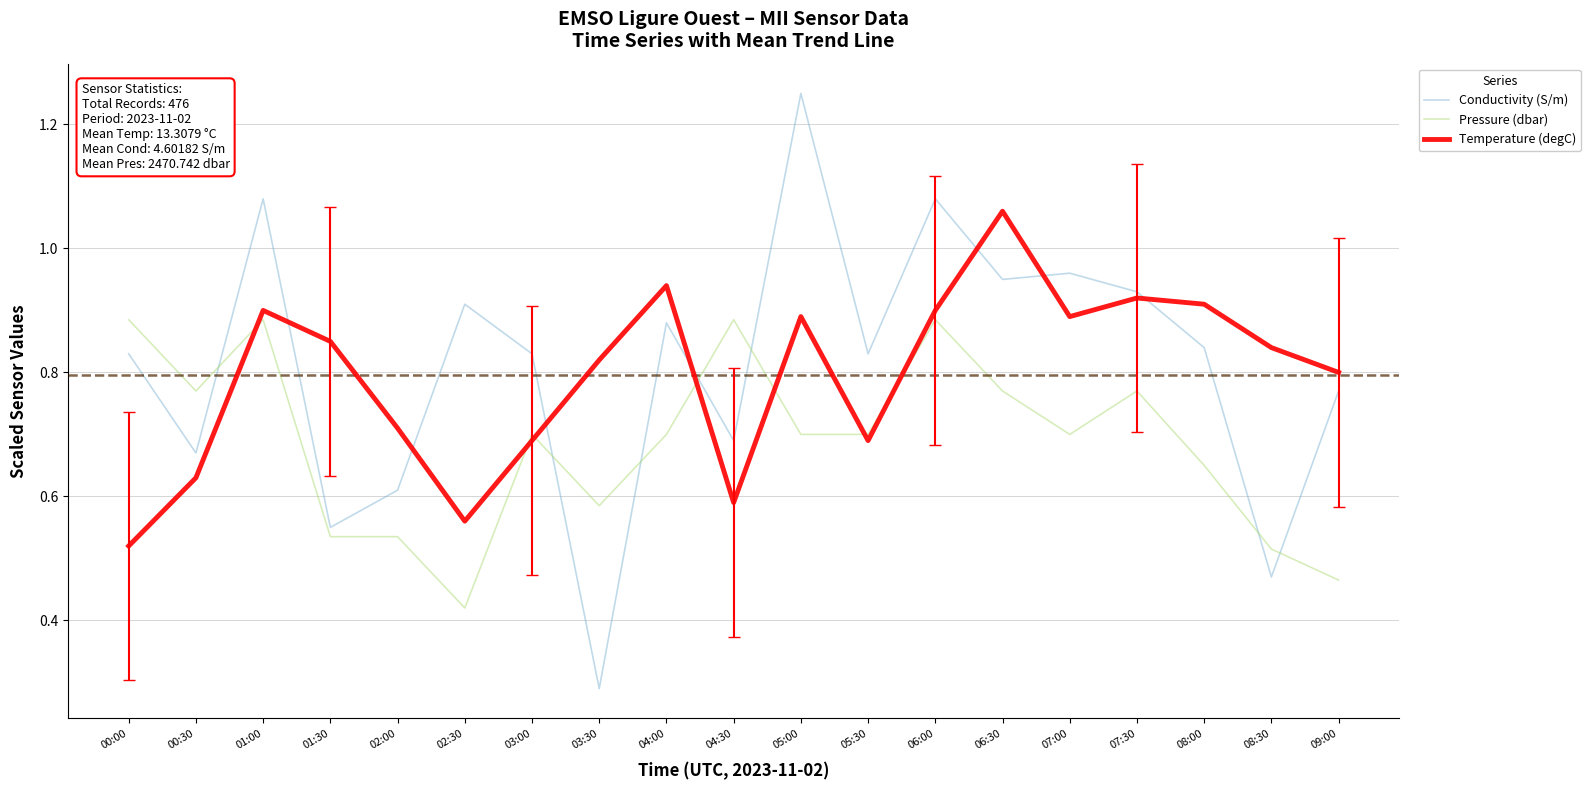

True or false: Pressure (dbar) has more than 0 interior local peaks.

True